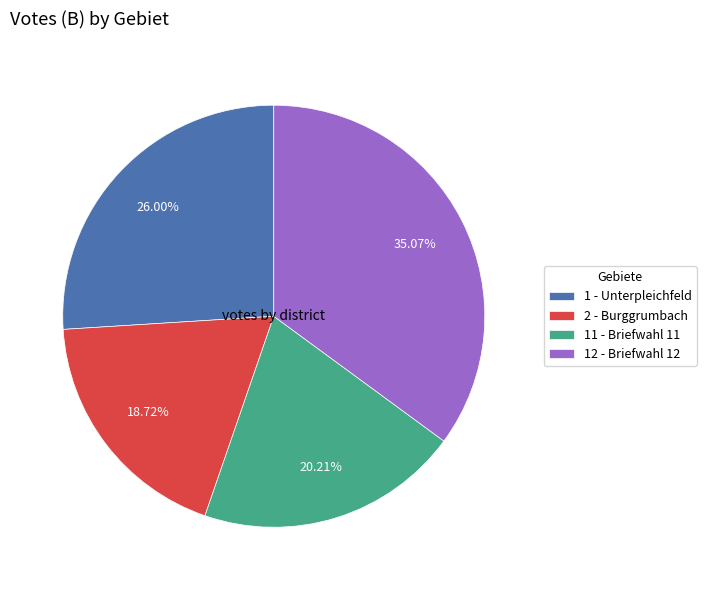

Between 12 - Briefwahl 12 and 11 - Briefwahl 11, which is larger?

12 - Briefwahl 12